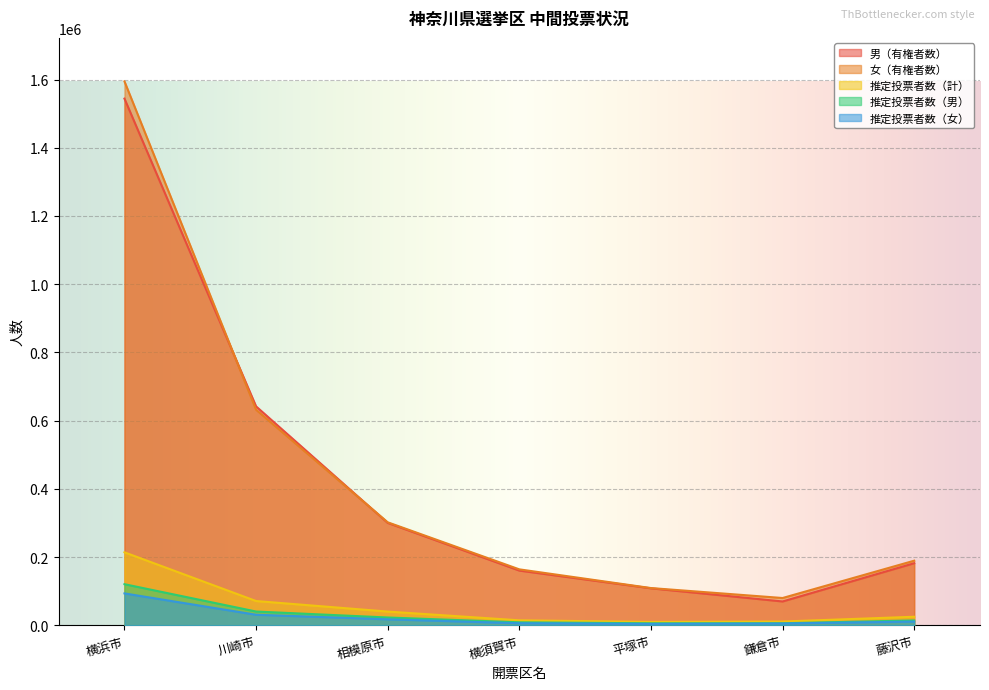

What is the difference between the highest and lowest values at 藤沢市?

178400